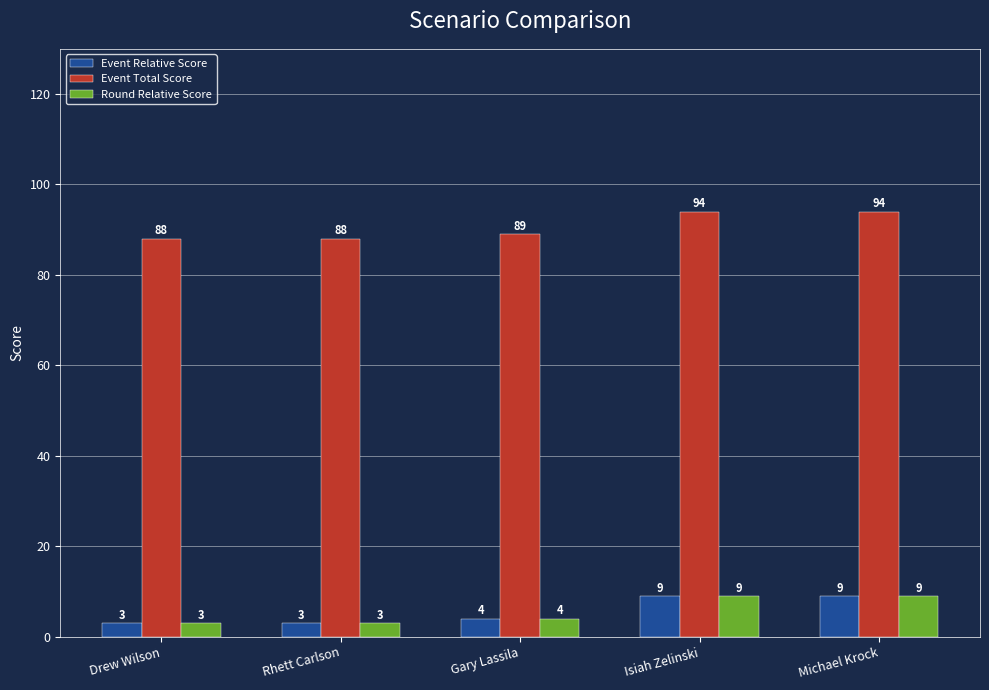

Are the bars grouped side by side (vs. stacked)?

Yes